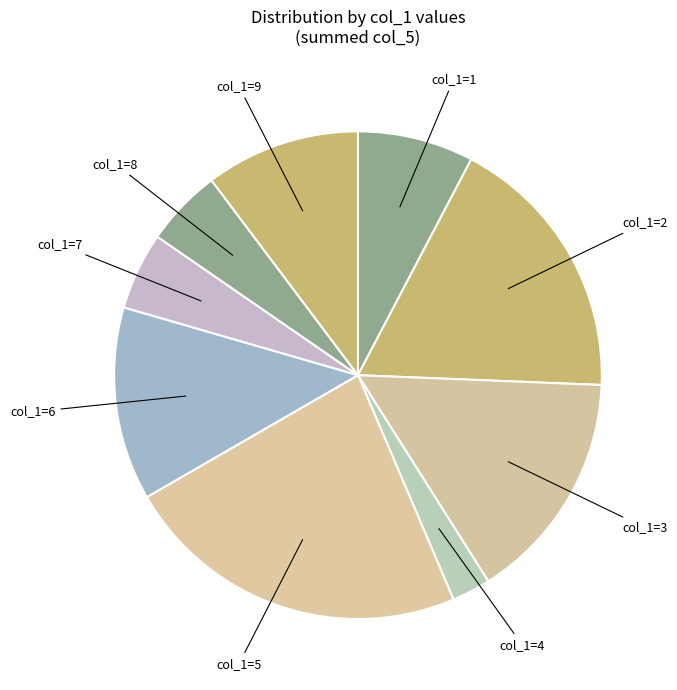

Is the sum of col_1=7 and col_1=5 greater than half?

No